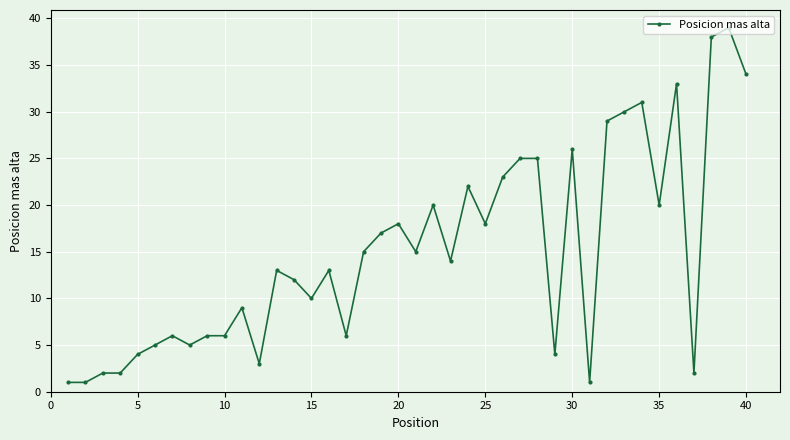

What is the value of the 14th point from the left?

12